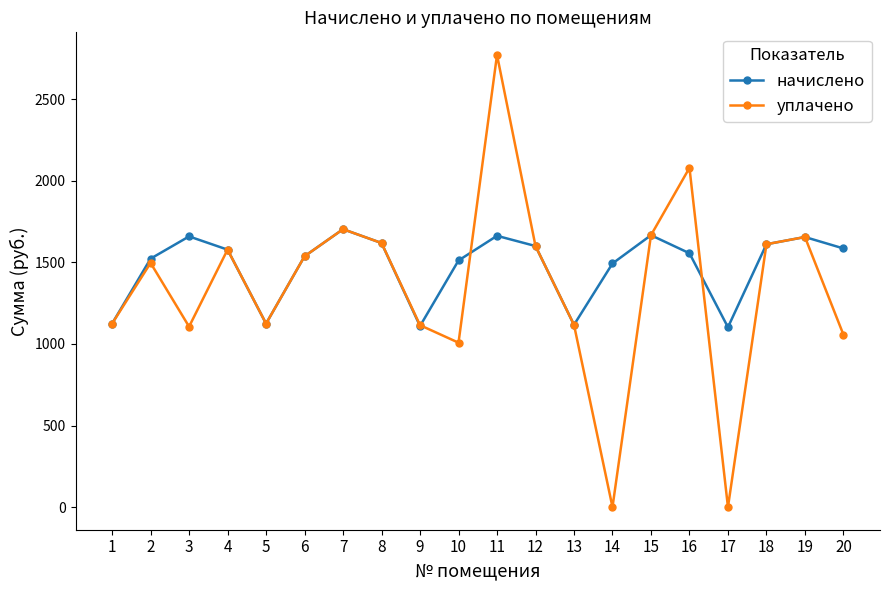

What is the difference between the second highest and minimum values in the уплачено series?

2079.3